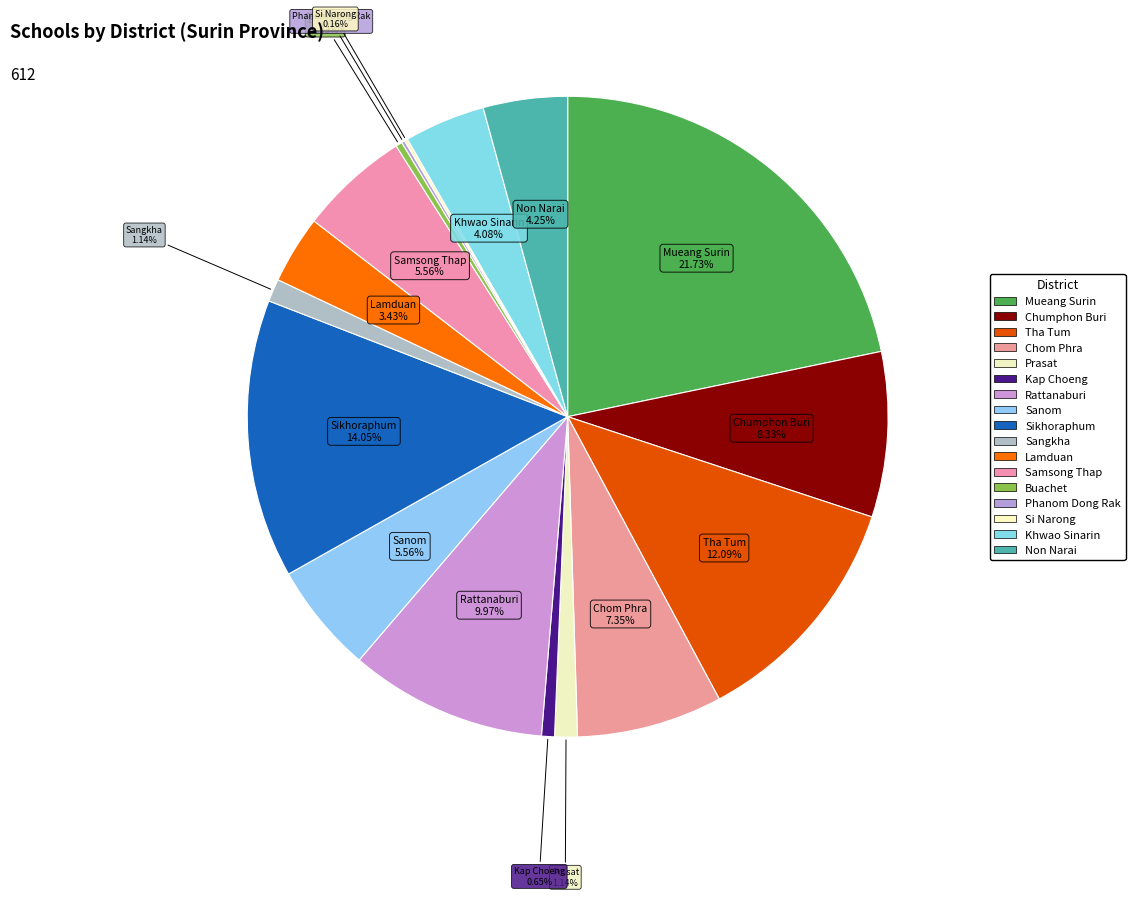

Combined, do Non Narai and Mueang Surin account for over 50%?

No